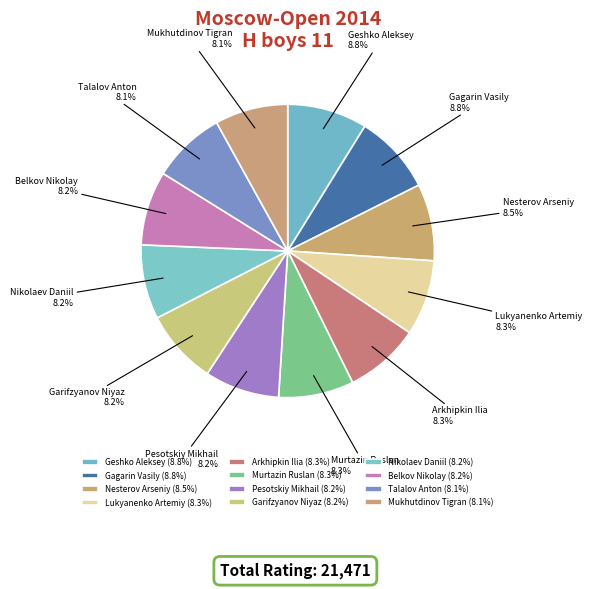

Between Talalov Anton and Nikolaev Daniil, which is larger?

Nikolaev Daniil